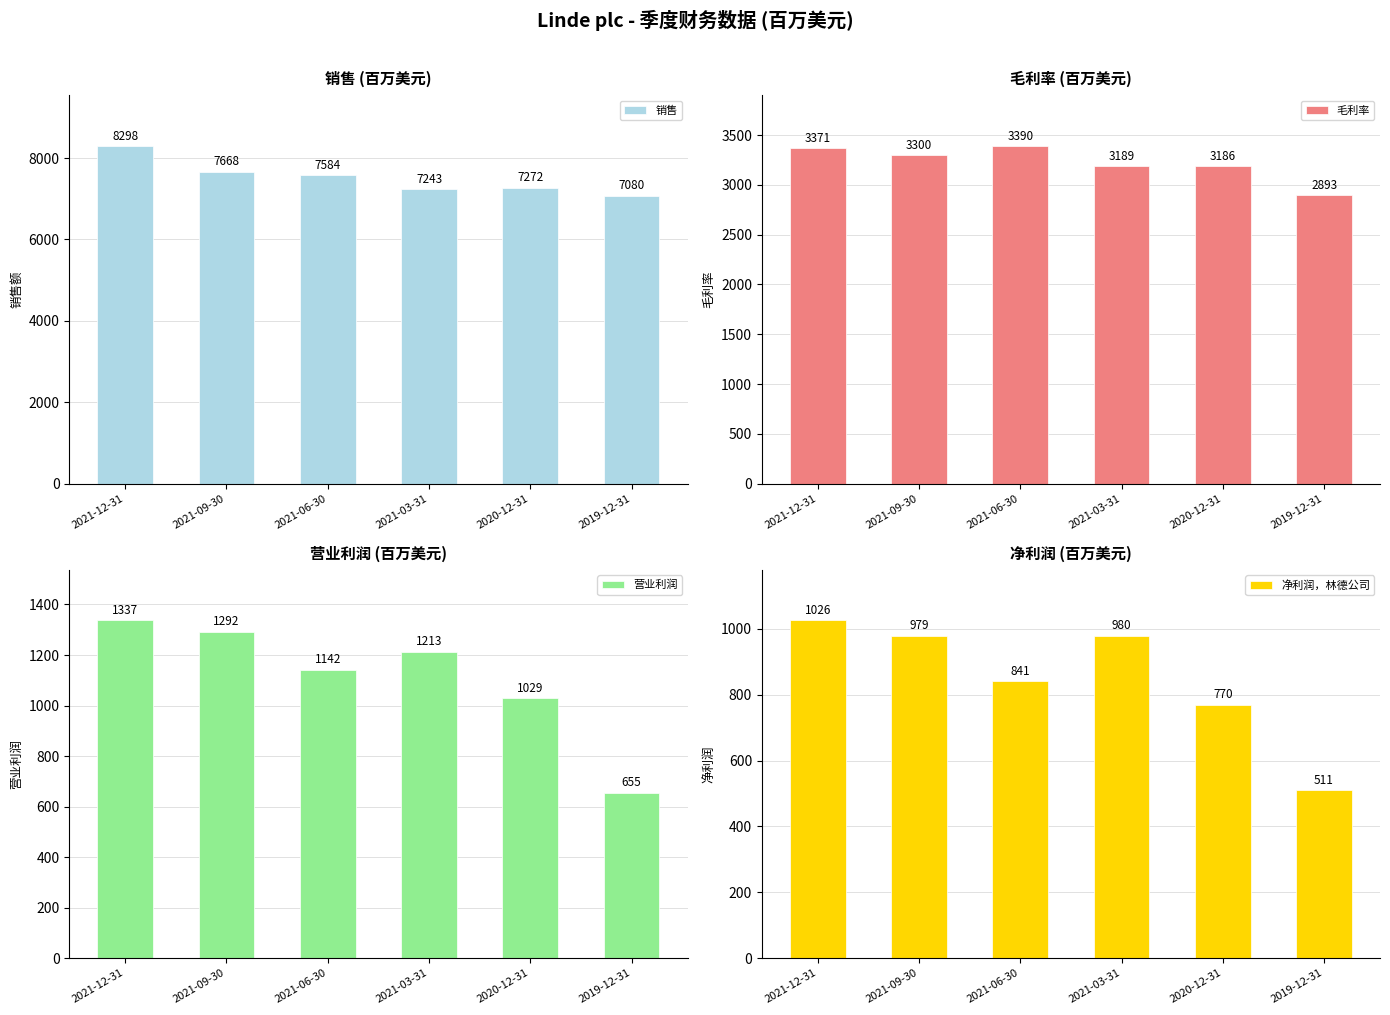

True or false: 净利润，林德公司 has a value of 511 at 2019-12-31.

True